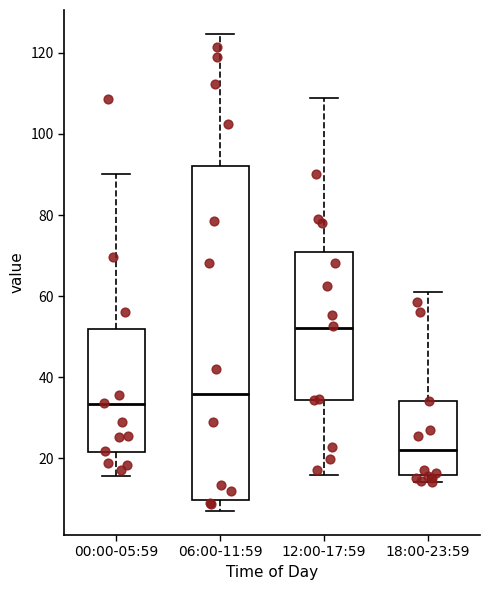

Comparing the boxes themselves (not the whiskers), which one is the tallest?

06:00-11:59